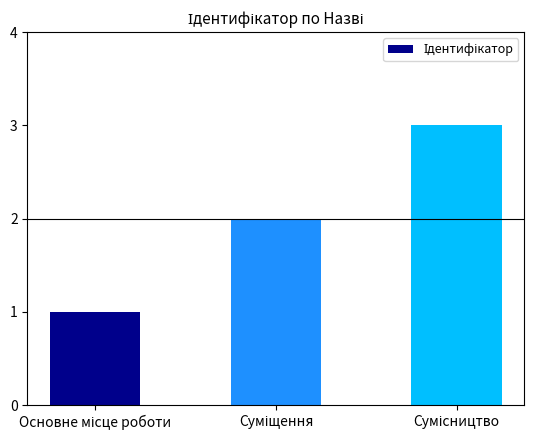

What is the difference between the maximum and second lowest values?

1